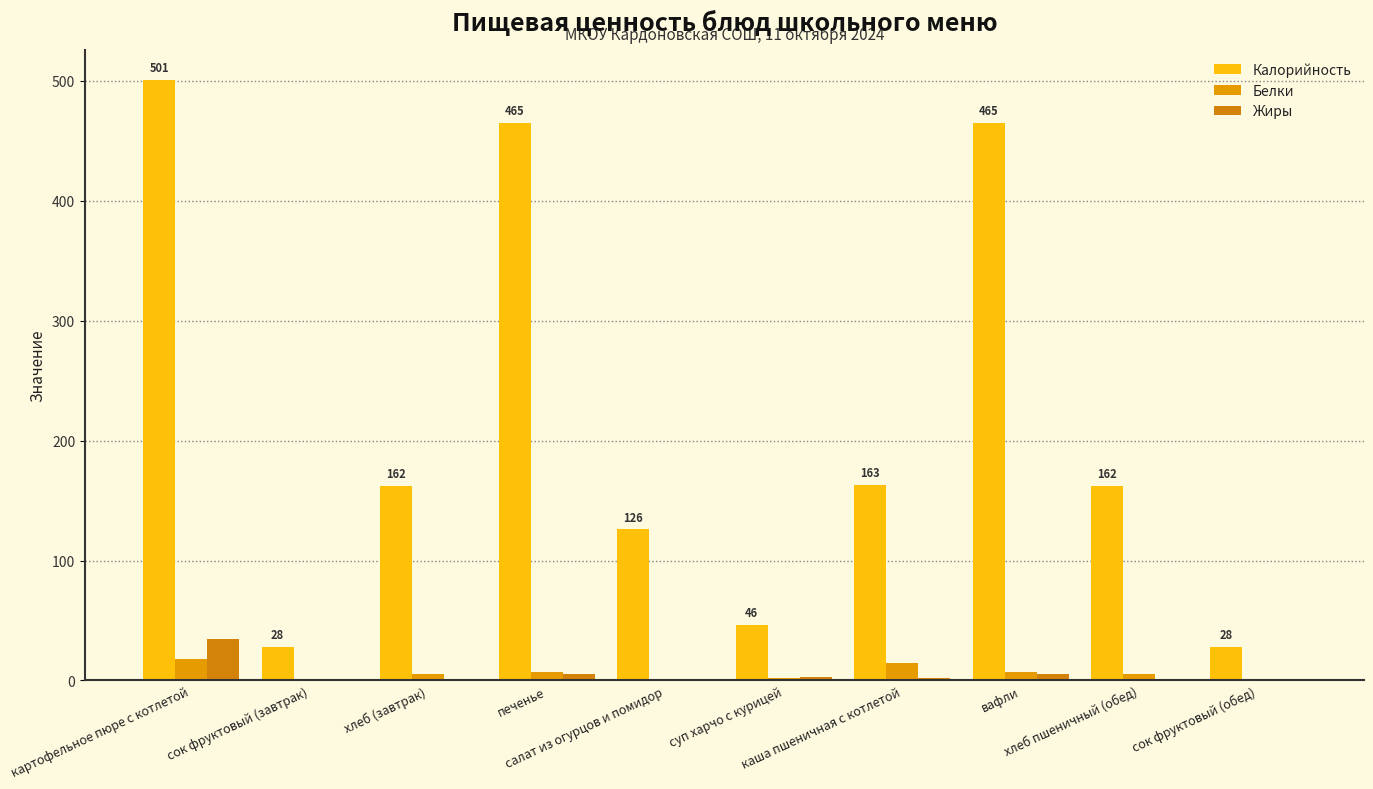

What is the label of the 3rd bar from the left?

хлеб (завтрак)